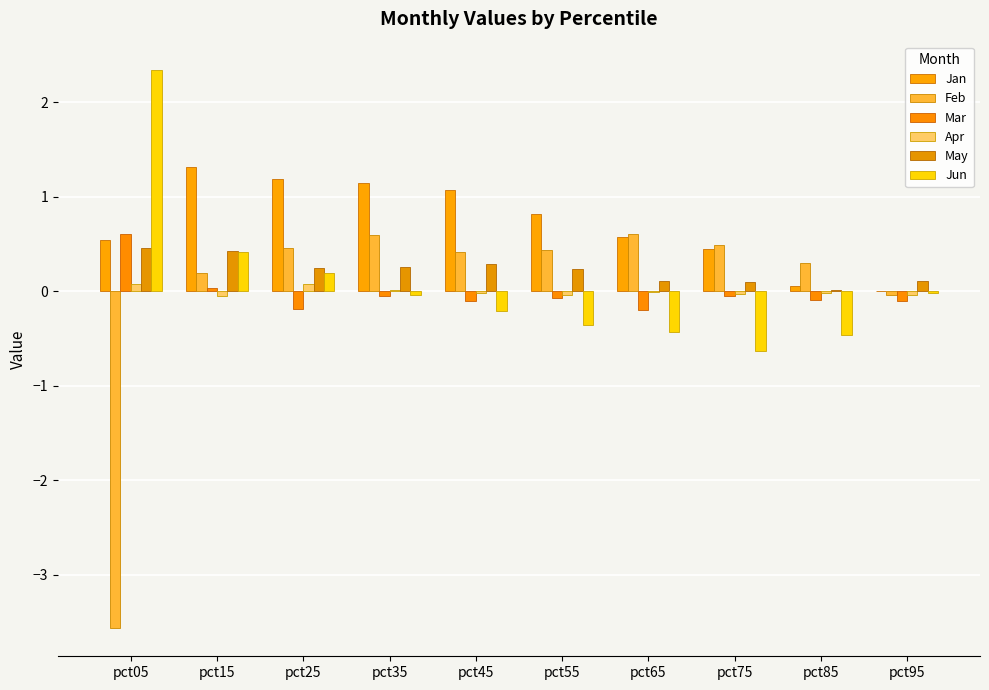

How many series are shown in this chart?

6